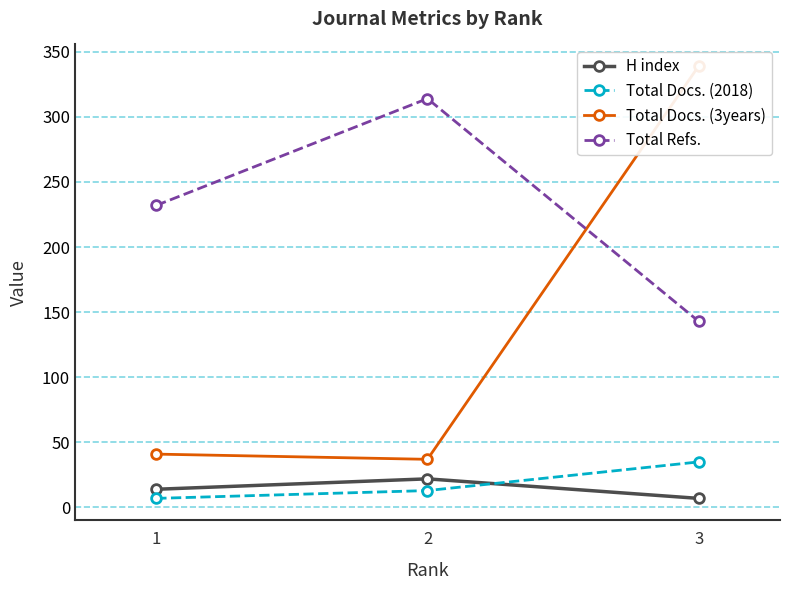

How many values in the H index series are below 14?

1